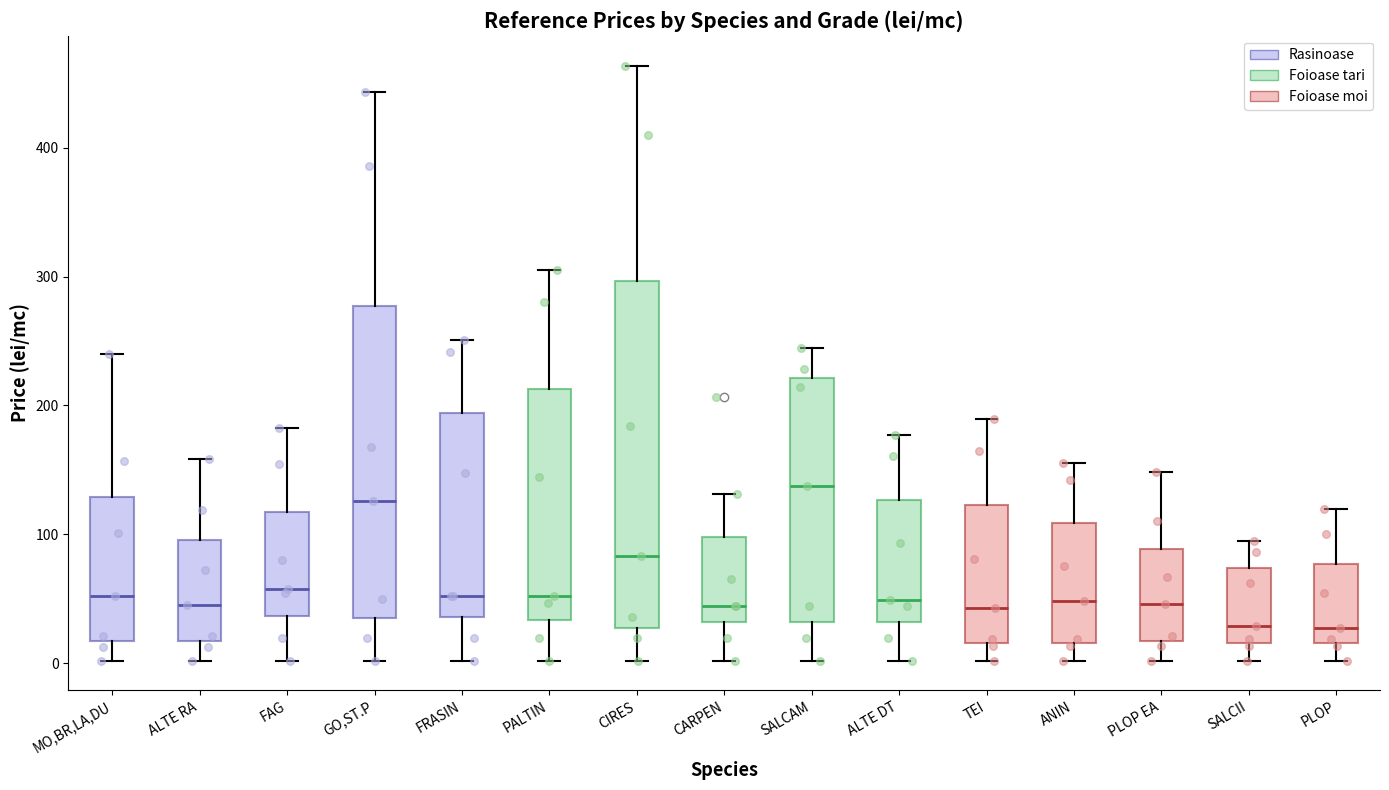

Which box is the tallest, from its lower edge to its upper edge?

CIRES